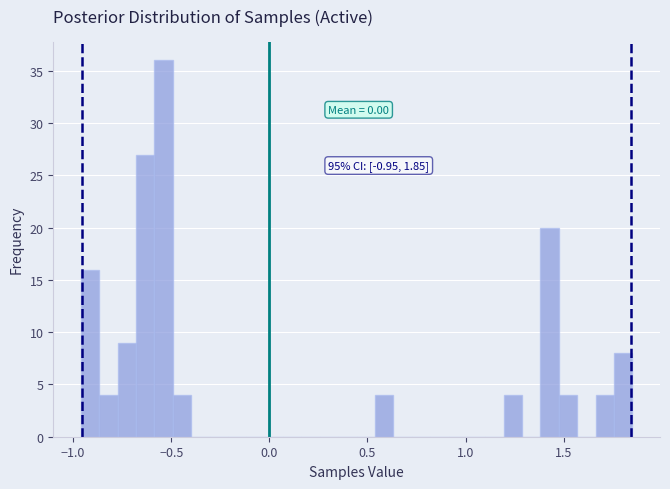

Read against the x-axis, roughly where is the centre of the tallest bar?

-0.55